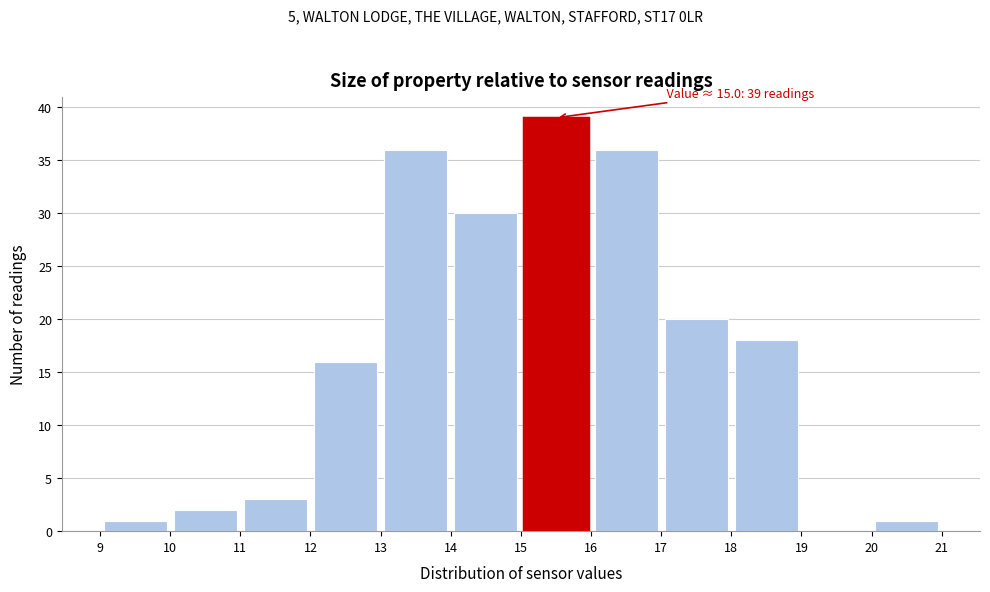

Over which range of the x-axis is the bar tallest?

15 to 16